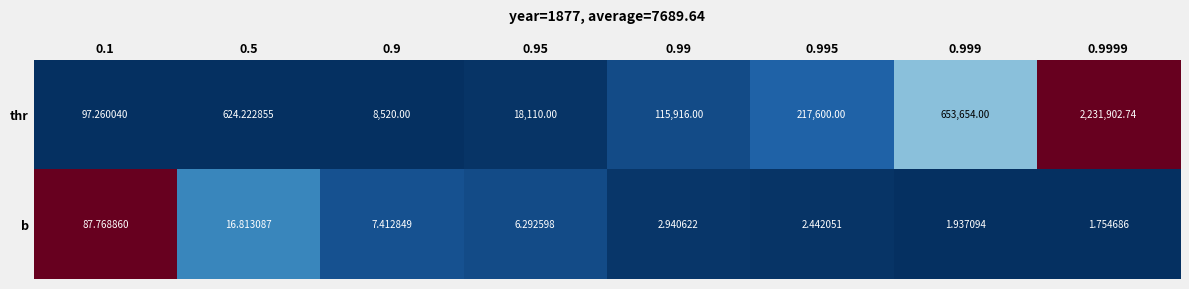

Between 0.99 and 0.999, which series saw the biggest shift?

thr